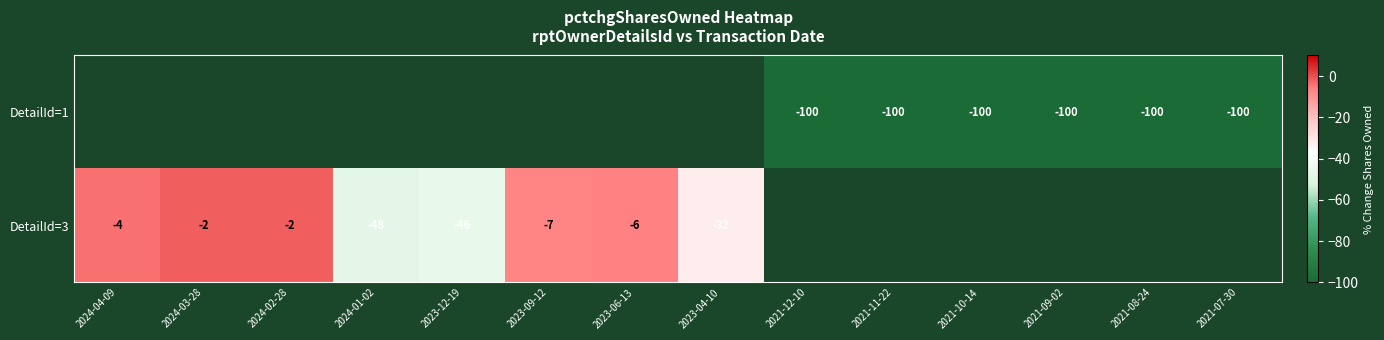

Is it true that DetailId=3 equals -9 at 2023-06-13?

False